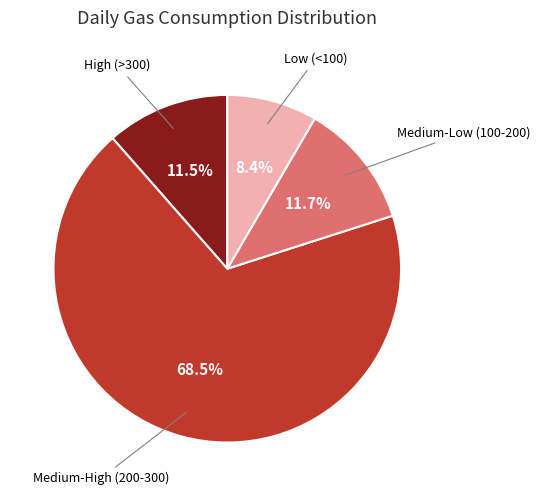

Is there any slice that represents more than half of the pie?

Yes